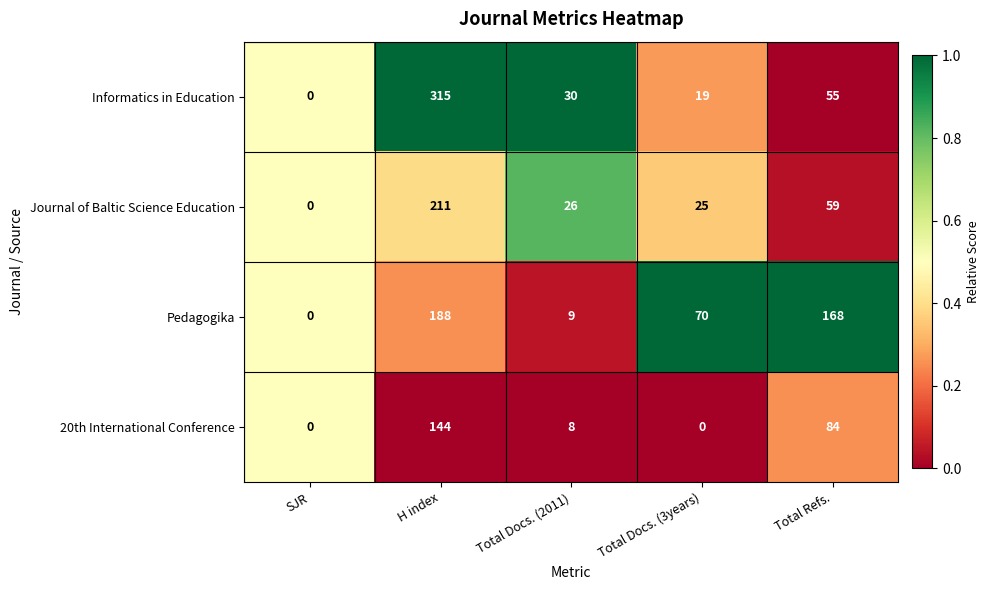

Is the value of Journal of Baltic Science Education at Total Docs. (2011) greater than the value of Pedagogika at Total Docs. (3years)?

No